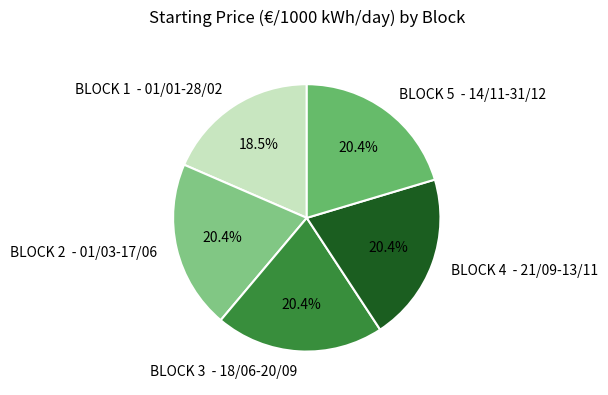

Count the number of slices in the pie.

5